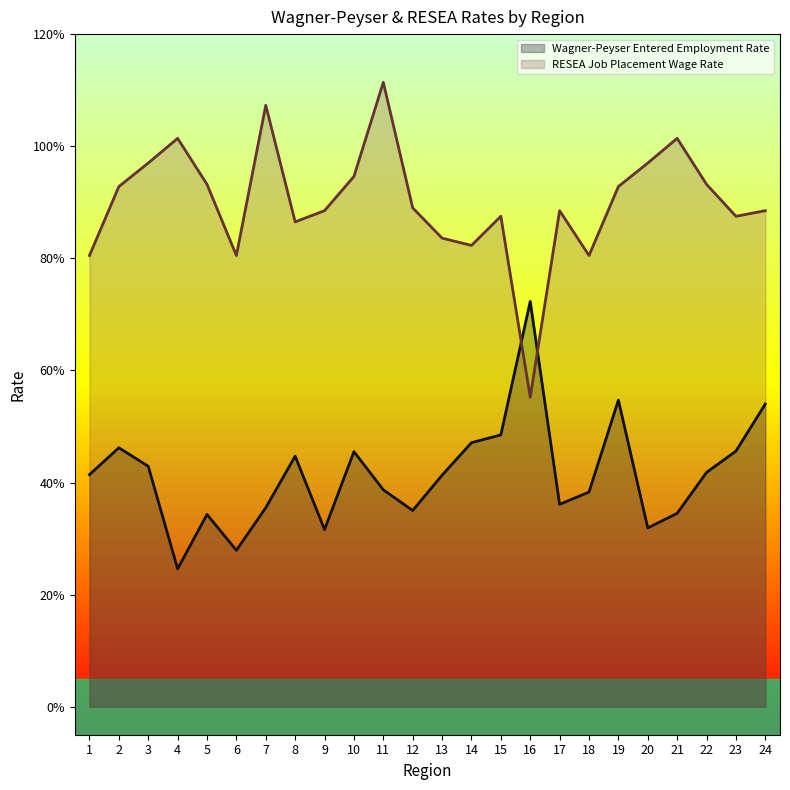

Rank the categories by Wagner-Peyser Entered Employment Rate value from lowest to highest.

4, 6, 9, 20, 5, 21, 12, 7, 17, 18, 11, 13, 1, 22, 3, 8, 10, 23, 2, 14, 15, 24, 19, 16